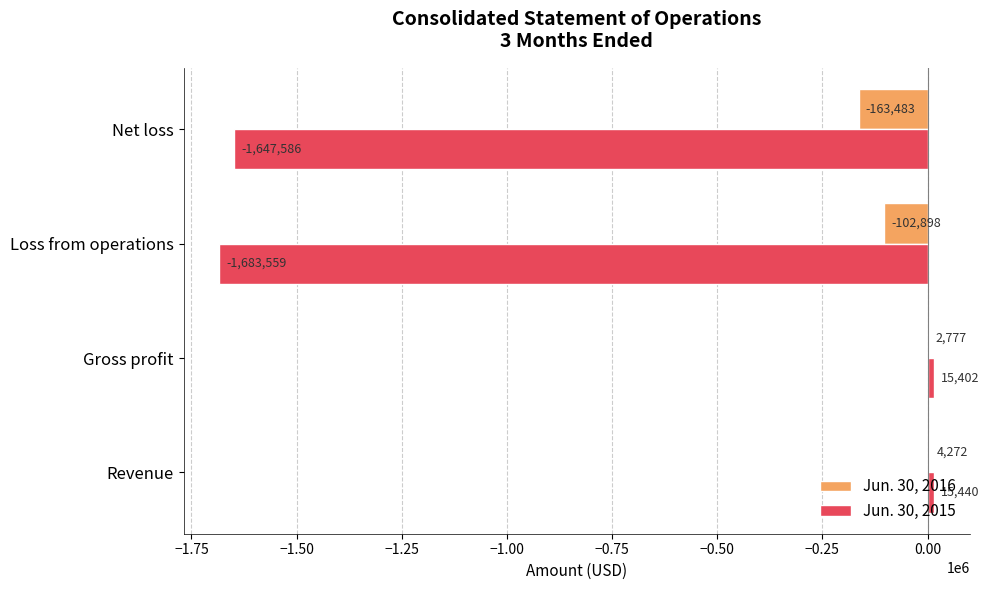

Read the Jun. 30, 2015 value at Loss from operations, to the nearest 50.

-1683550